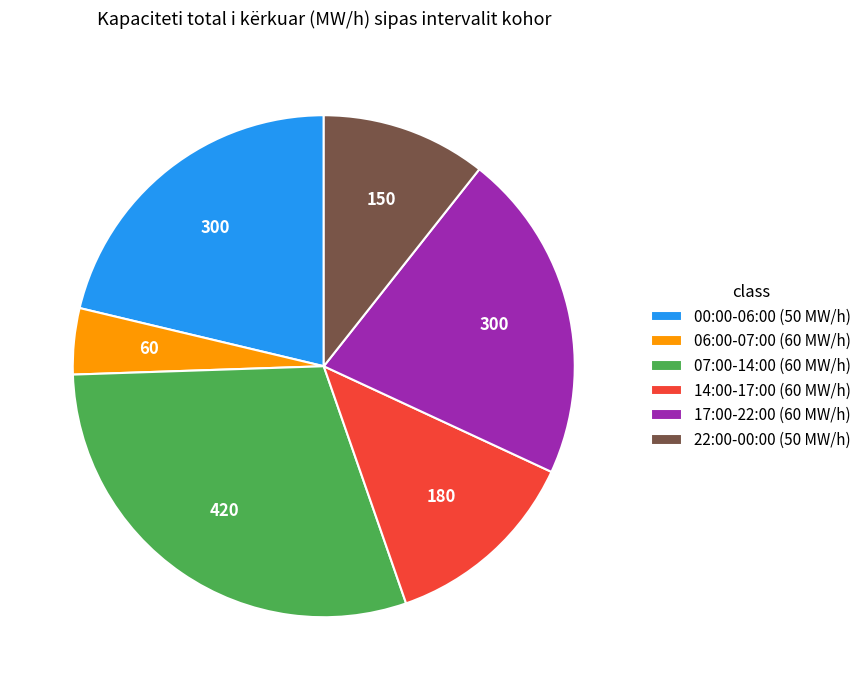

How many segments does this pie chart have?

6